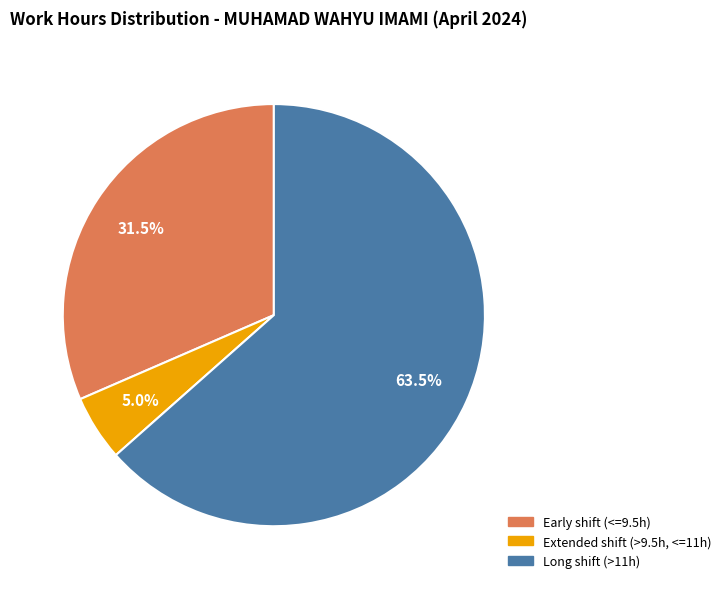

To the nearest percent, what is the difference between the largest and smallest slice percentages?

58%